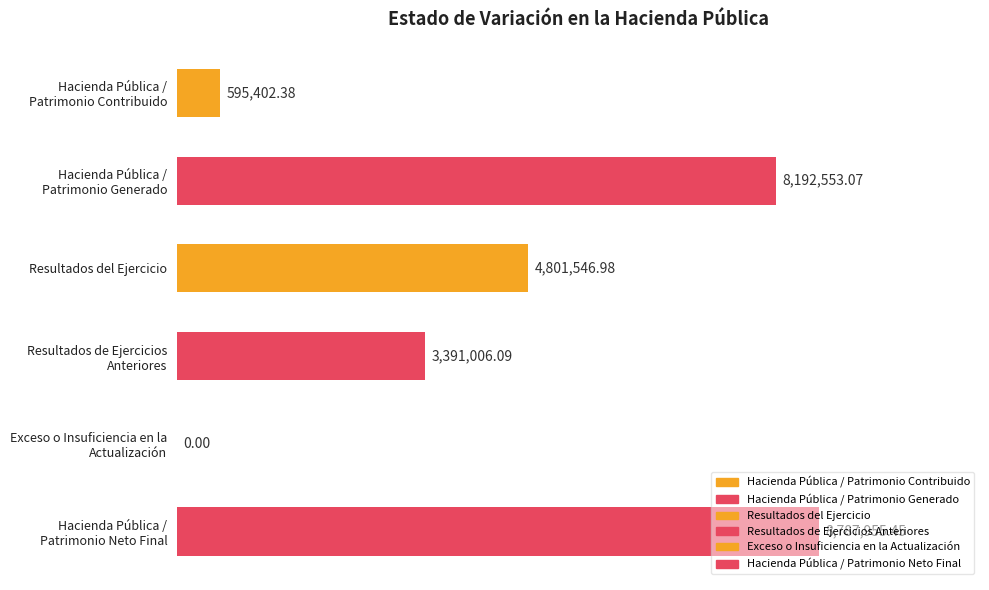

Rank the categories by value from highest to lowest.

Hacienda Pública / Patrimonio Neto Final, Hacienda Pública / Patrimonio Generado, Resultados del Ejercicio, Resultados de Ejercicios Anteriores, Hacienda Pública / Patrimonio Contribuido, Exceso o Insuficiencia en la Actualización